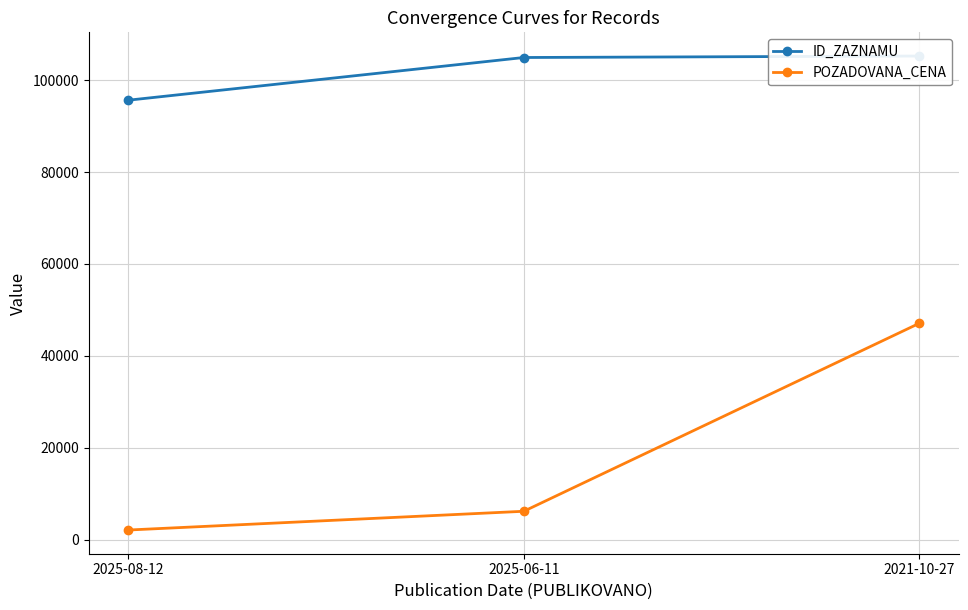

The value of POZADOVANA_CENA at 2025-06-11 is 8180. True or false?

False